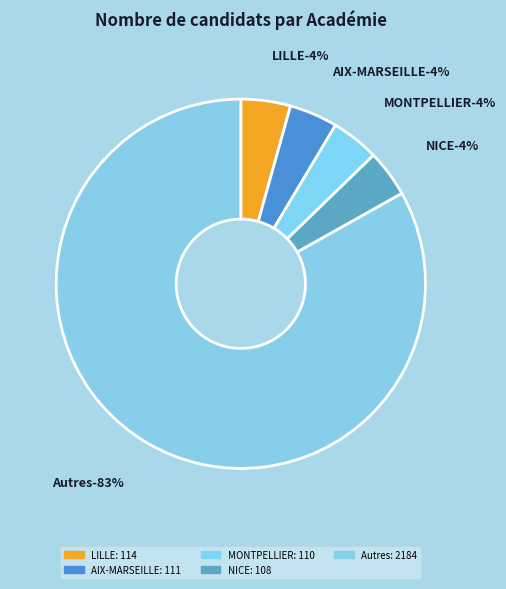

Is ROUEN the majority of the pie?

No